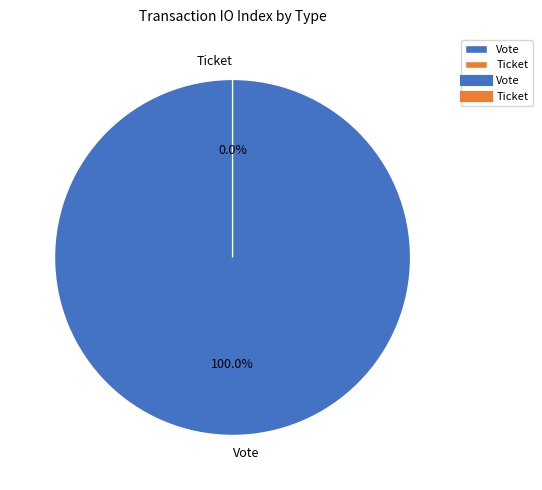

Rank the categories by value from lowest to highest.

Ticket, Vote